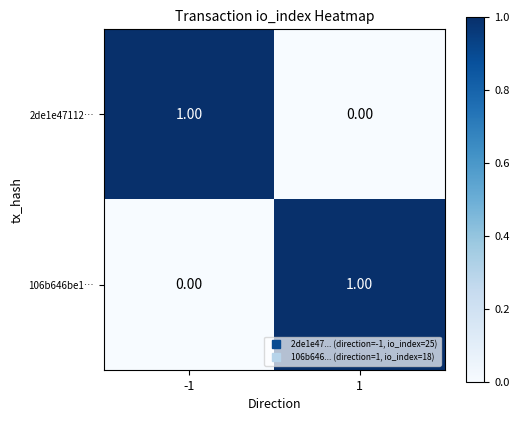

List the labels in order of 106b646be1… value, smallest first.

-1, 1